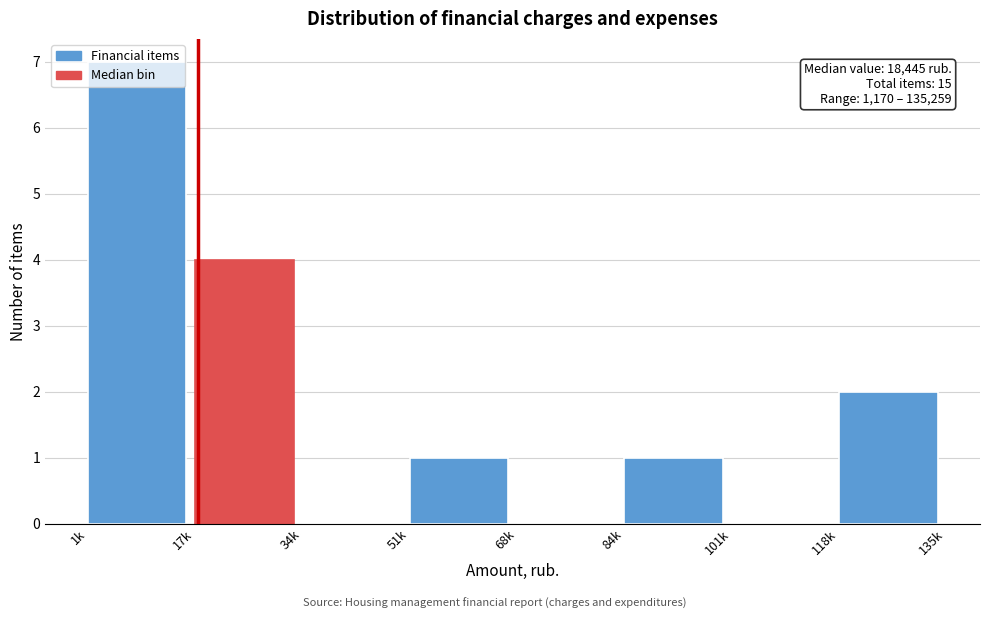

True or false: the data shows 0 at 51k.

False